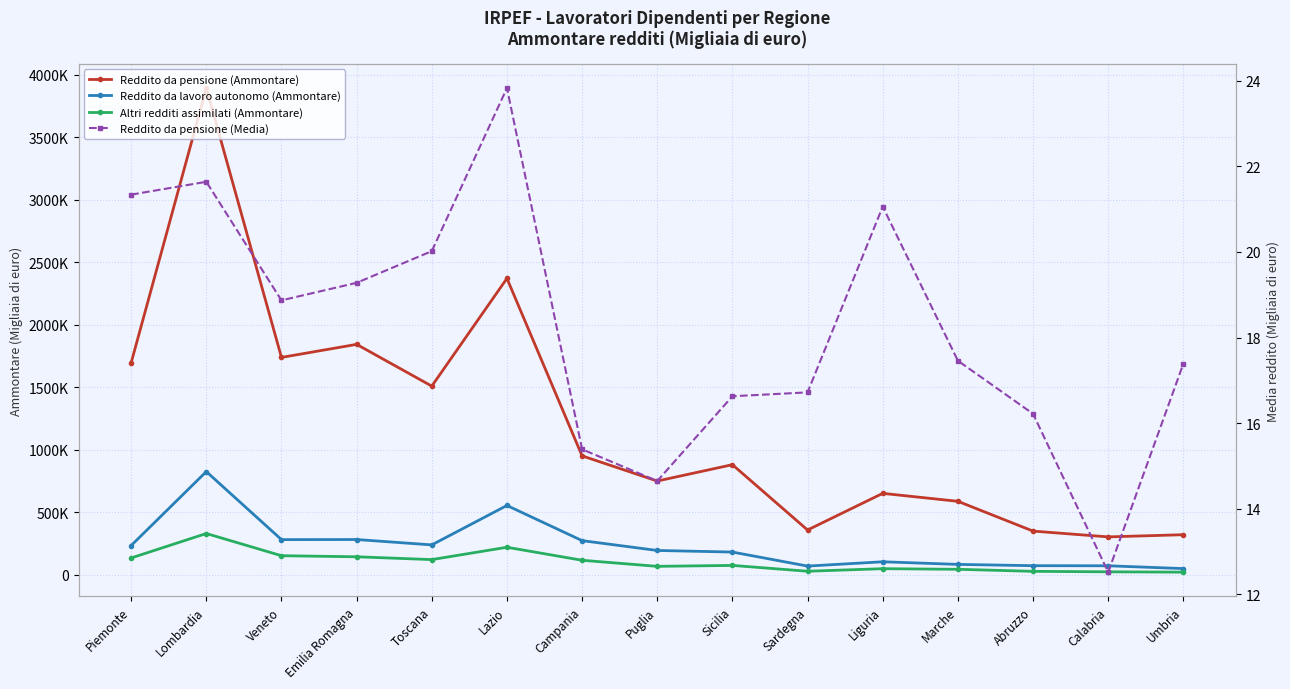

What is the spread (max minus min) of values at Abruzzo?

350663.8